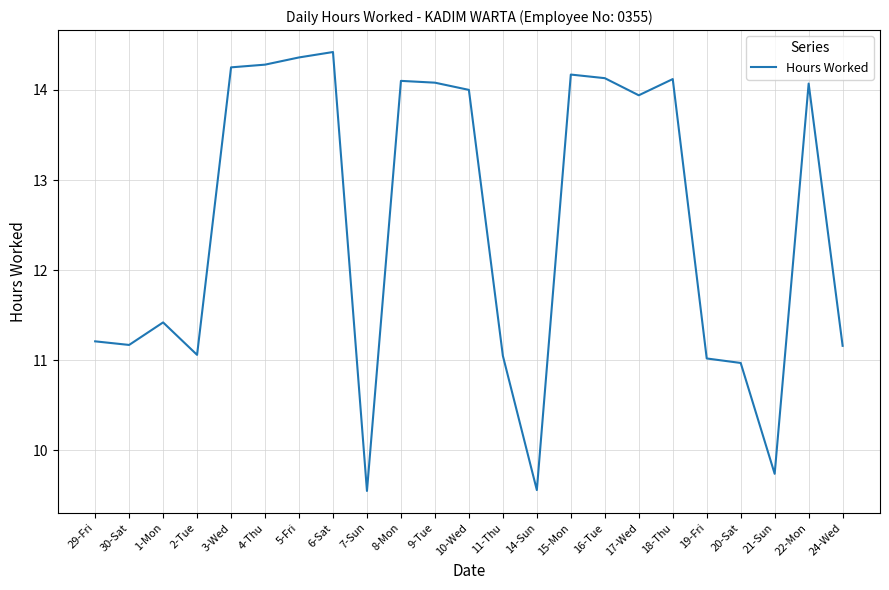

True or false: the data has more than 1 interior local peaks.

True